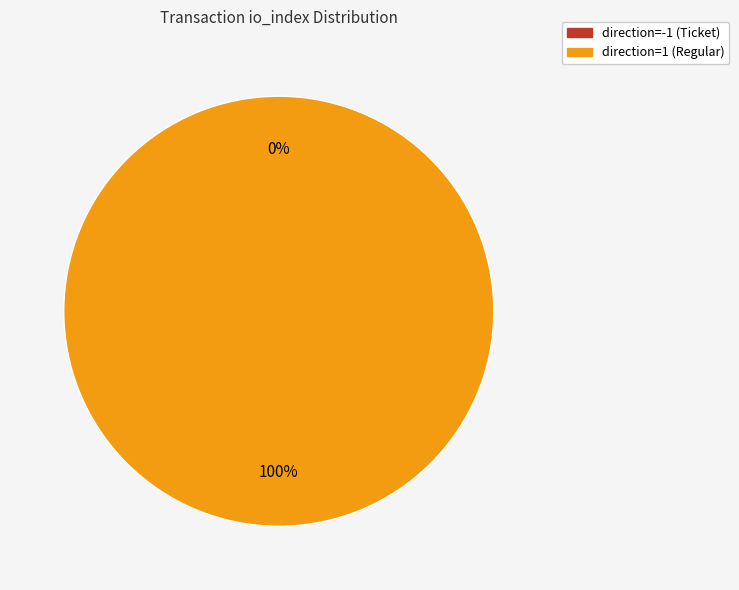

How many segments does this pie chart have?

2